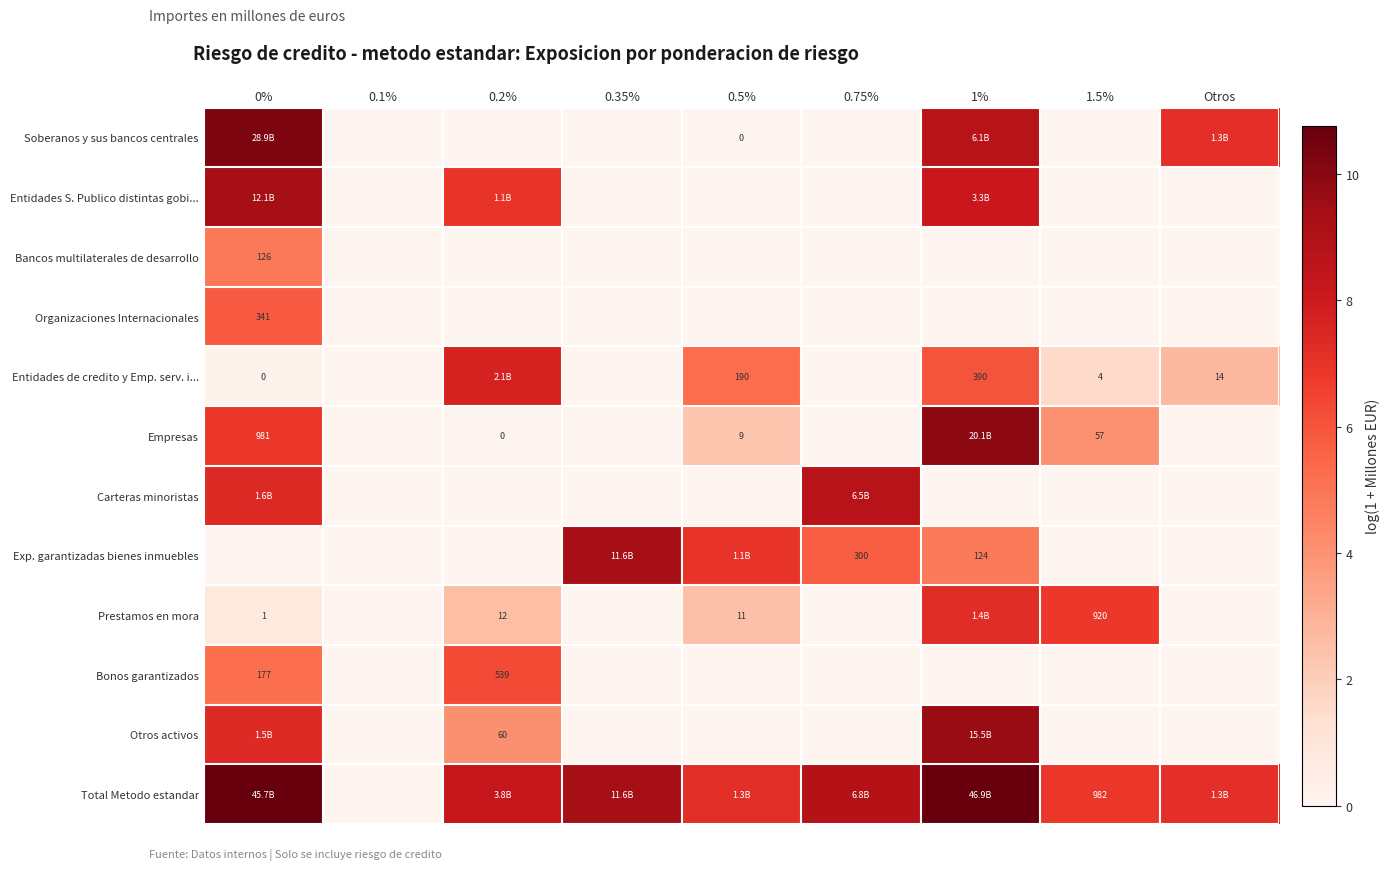

Which category has the lowest value across all series?

0.1%